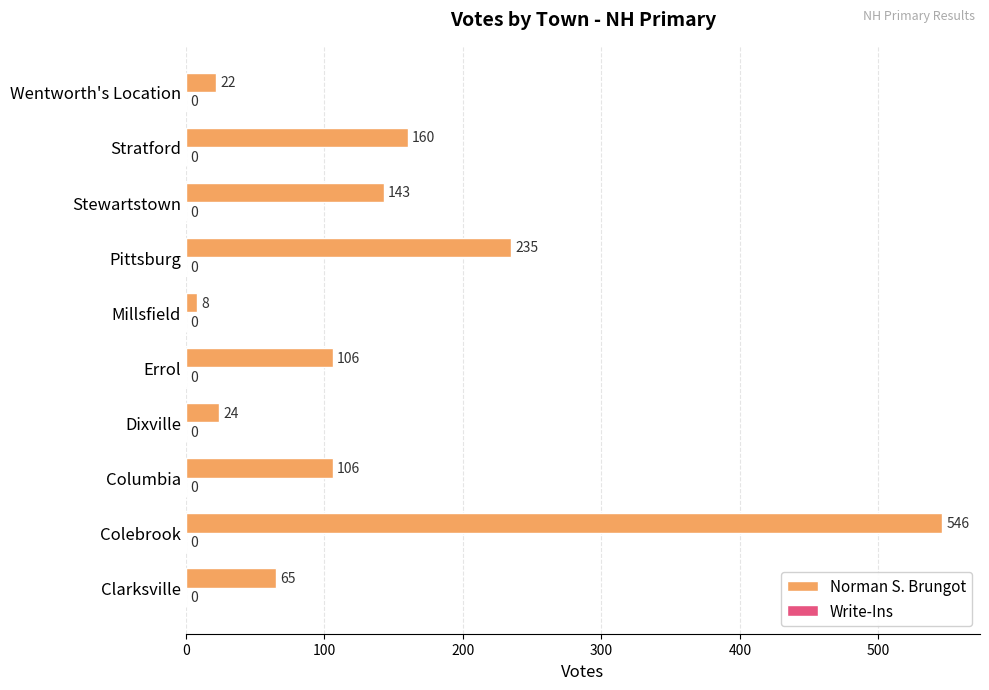

Does the chart contain stacked bars?

No